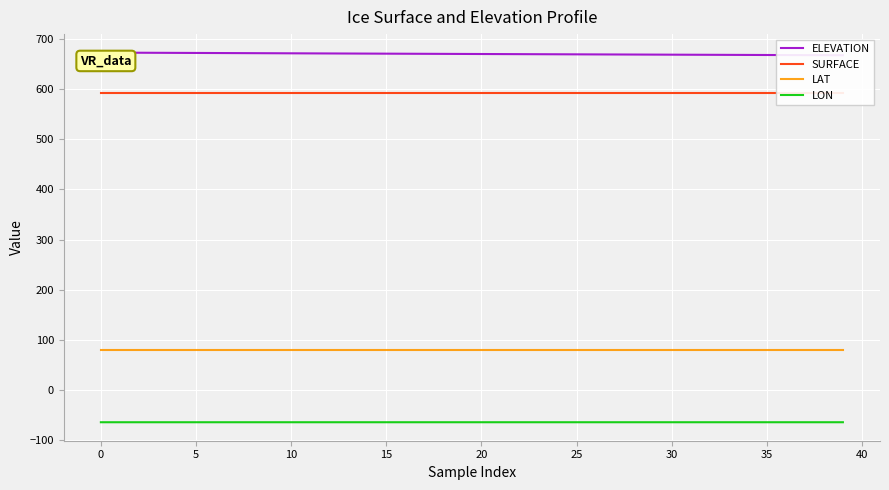

Is it true that LAT equals 79.9 at 31?

True